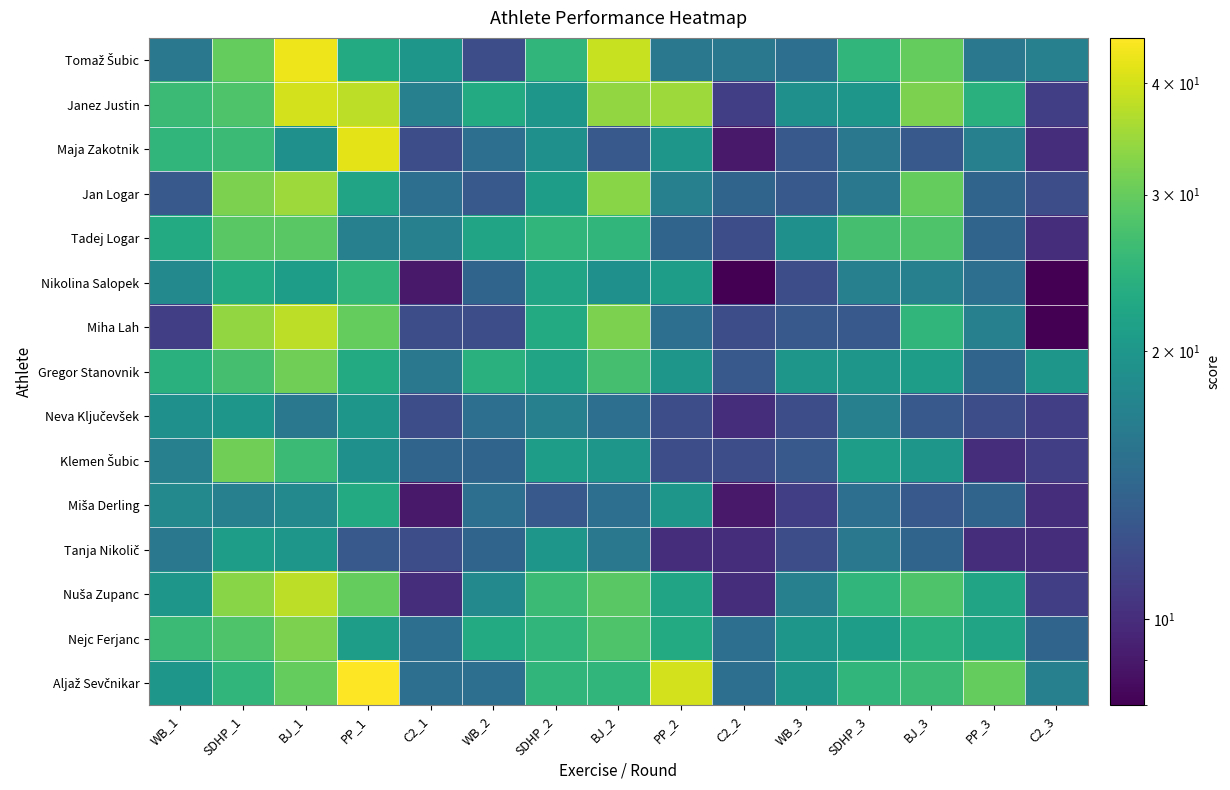

Rank the series by their maximum value, from highest to lowest.

Aljaž Sevčnikar, Tomaž Šubic, Maja Zakotnik, Janez Justin, Miha Lah, Nuša Zupanc, Jan Logar, Nejc Ferjanc, Gregor Stanovnik, Klemen Šubic, Tadej Logar, Nikolina Salopek, Miša Derling, Tanja Nikolič, Neva Ključevšek